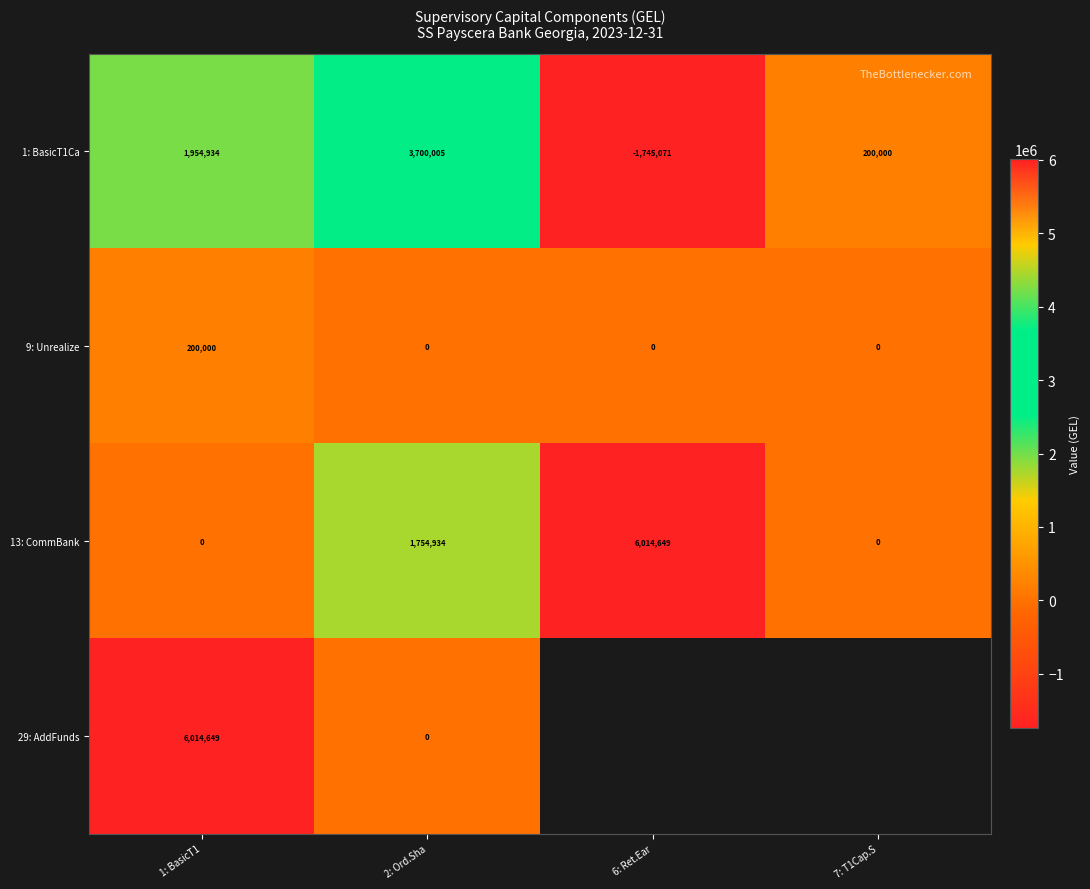

The value of 9: Unrealize at 1: BasicT1 is 60306.6. True or false?

False